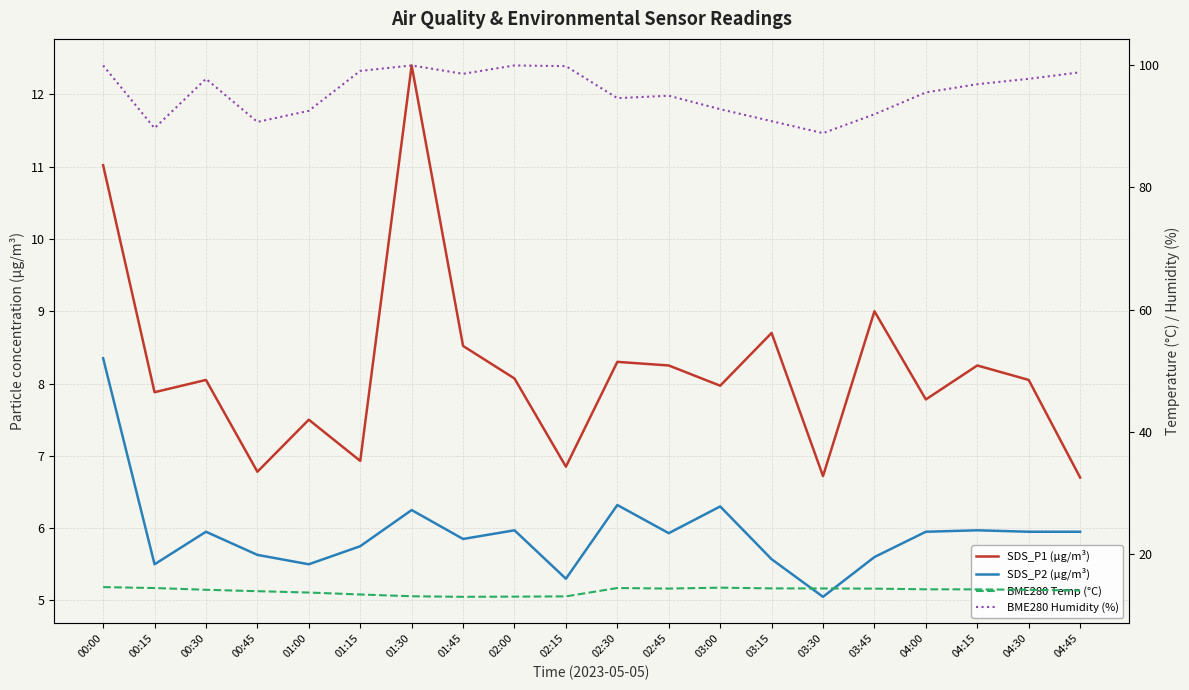

What are all the series names shown in the legend?

SDS_P1 (µg/m³), SDS_P2 (µg/m³), BME280 Temp (°C), BME280 Humidity (%)